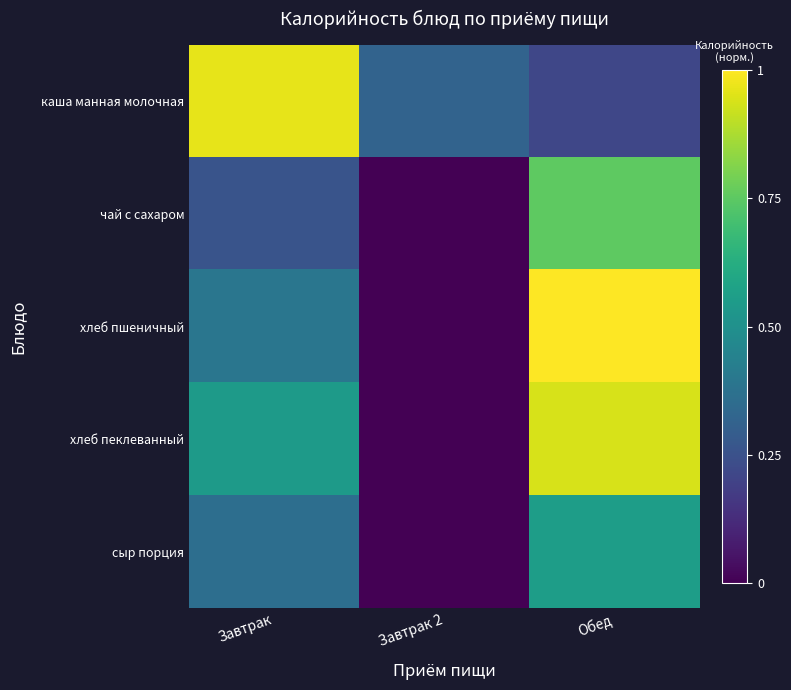

Between Завтрак and Завтрак 2, which series saw the biggest shift?

каша манная молочная